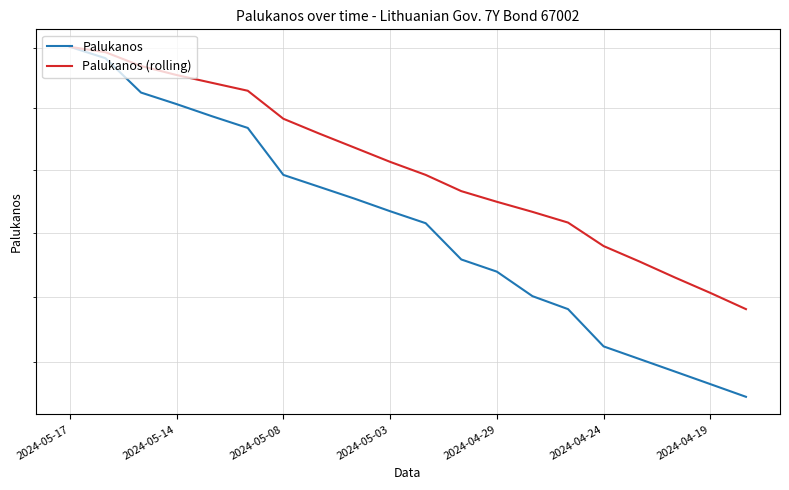

Which series has the largest total across all categories?

Palukanos (rolling)